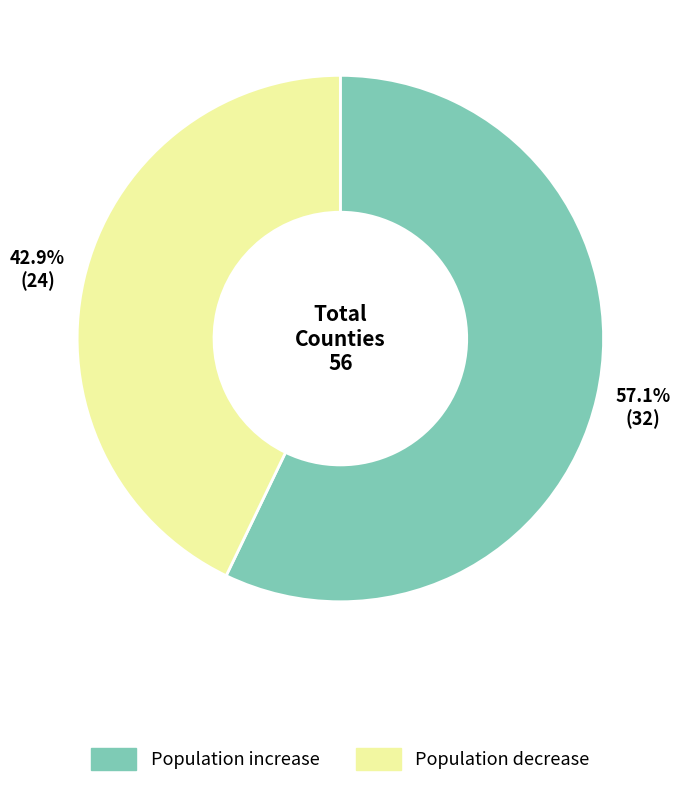

Is there a majority slice in this chart?

Yes